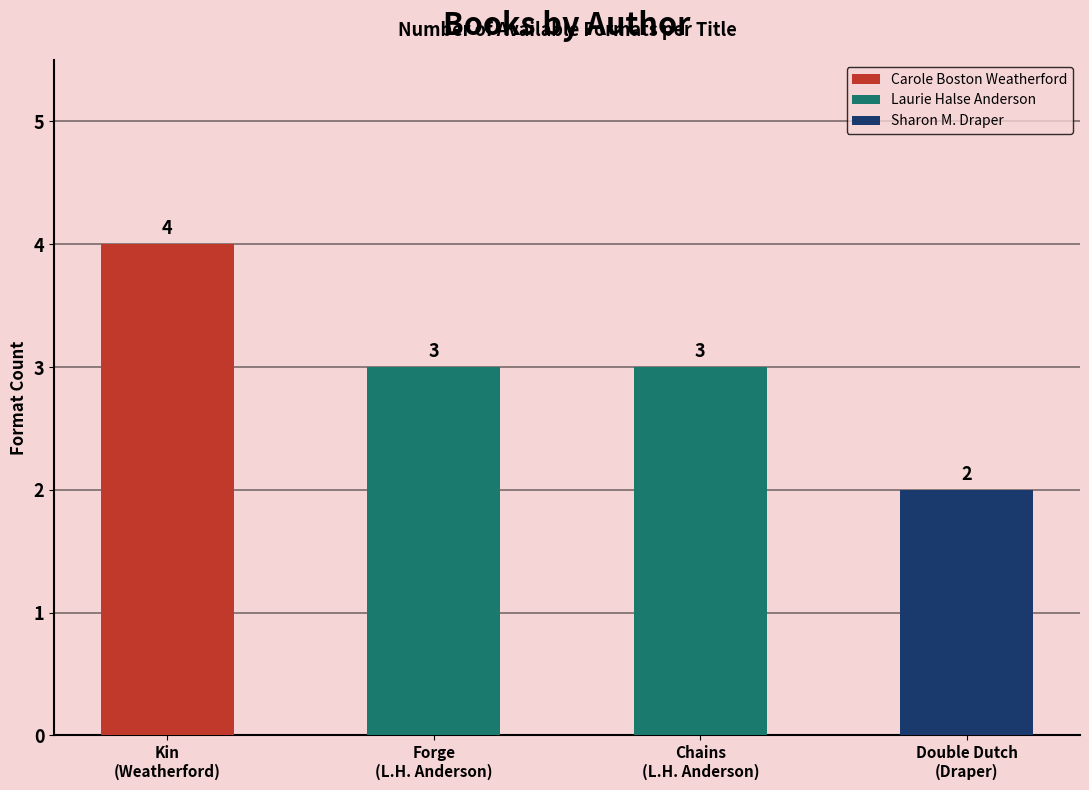

At which category does the chart reach its minimum across all series?

Double Dutch
(Draper)